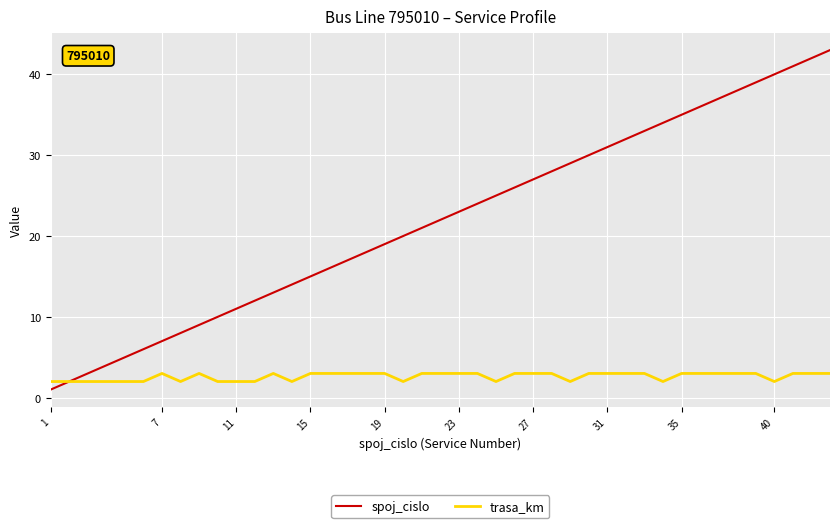

Rank the series by their maximum value, from lowest to highest.

trasa_km, spoj_cislo